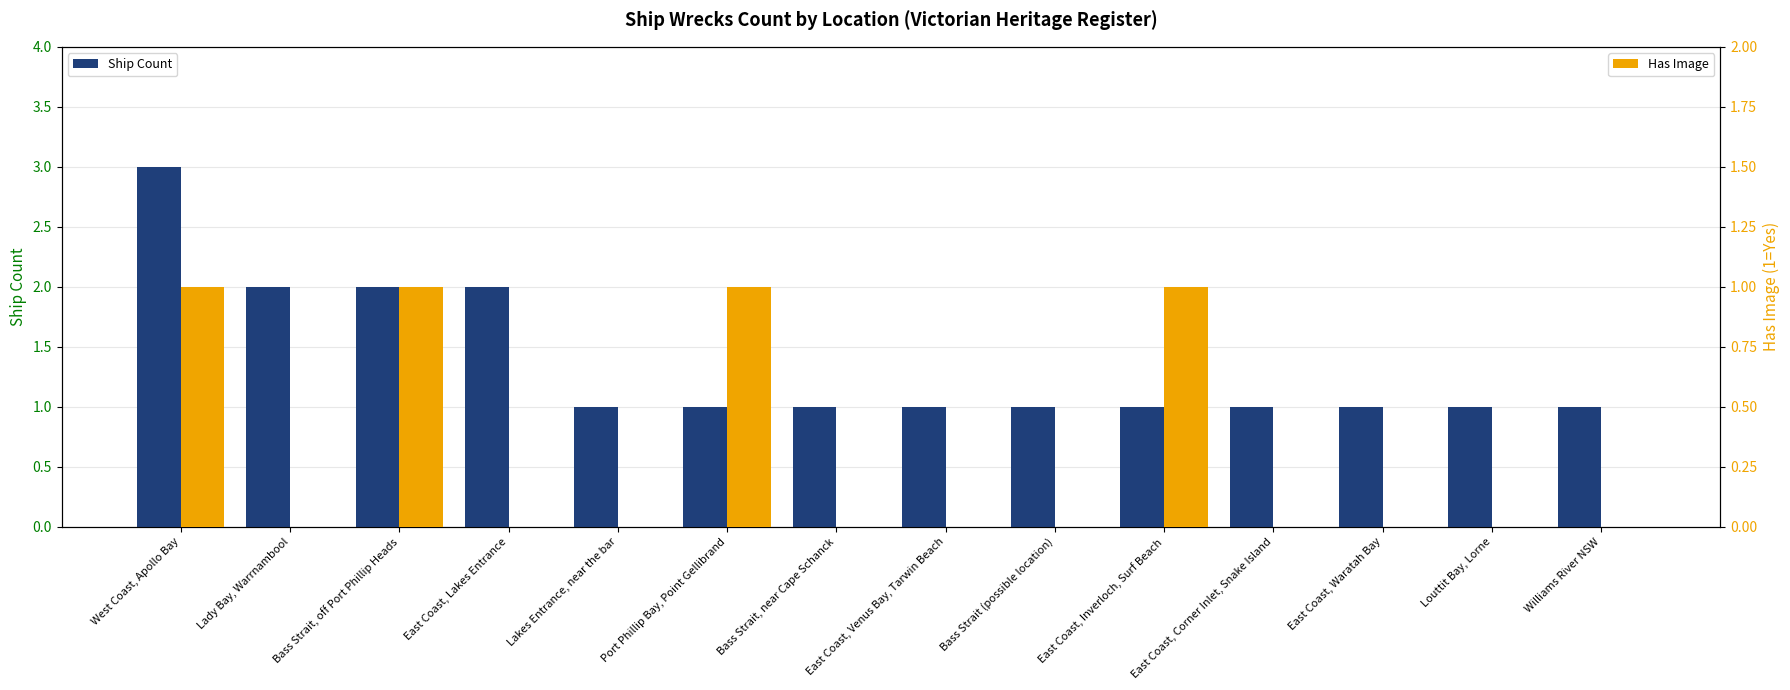

Which category has the highest value in the Has Image series?

West Coast, Apollo Bay